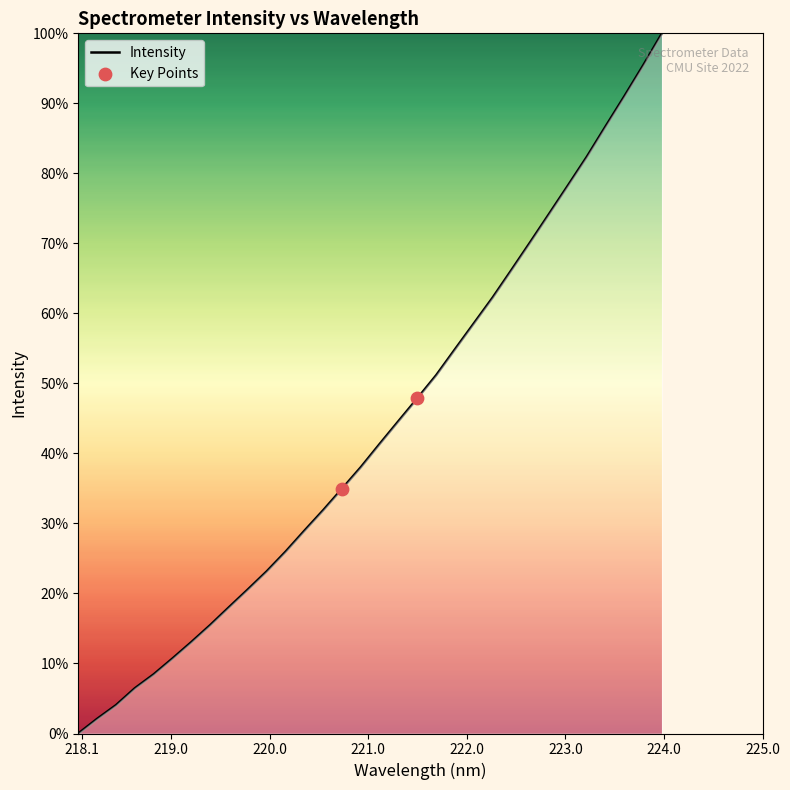

What is the greatest value displayed?

100.0